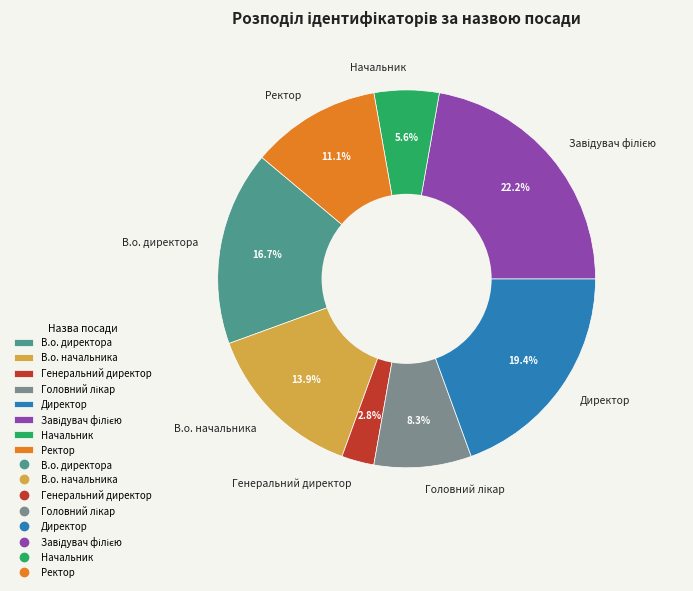

Which slice is the smallest?

Генеральний директор